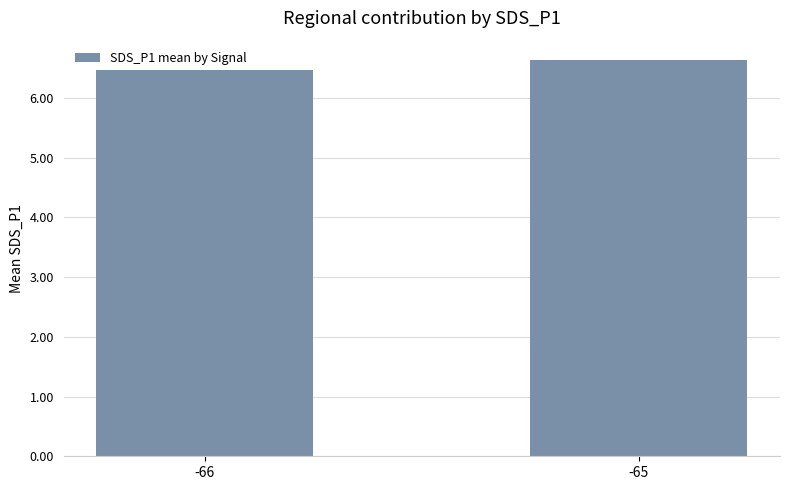

Reading left to right, list all the values displayed in this chart.

6.5	6.6